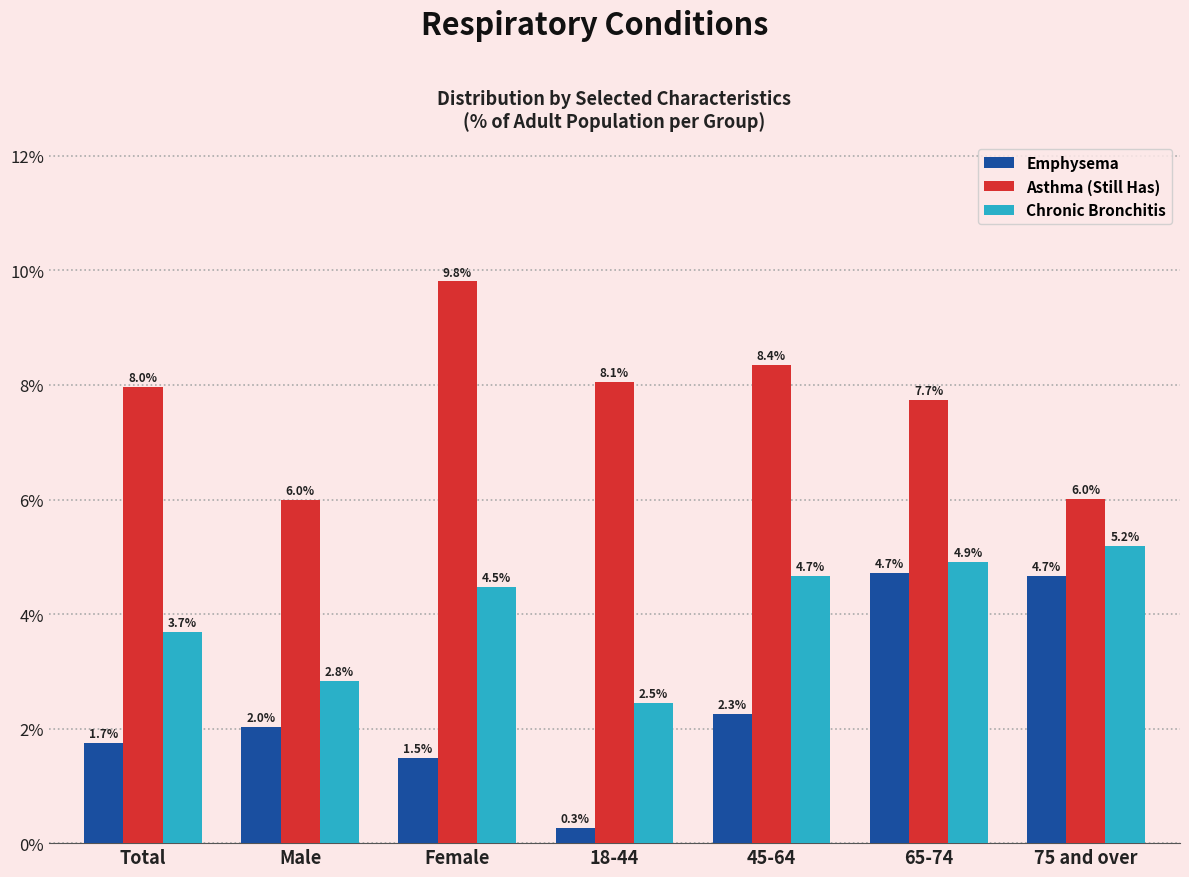

Reading left to right, extract all data points from this chart.

Emphysema: Total=1.7	Male=2.0	Female=1.5	18-44=0.3	45-64=2.3	65-74=4.7	75 and over=4.7
Asthma (Still Has): Total=8.0	Male=6.0	Female=9.8	18-44=8.1	45-64=8.4	65-74=7.7	75 and over=6.0
Chronic Bronchitis: Total=3.7	Male=2.8	Female=4.5	18-44=2.5	45-64=4.7	65-74=4.9	75 and over=5.2